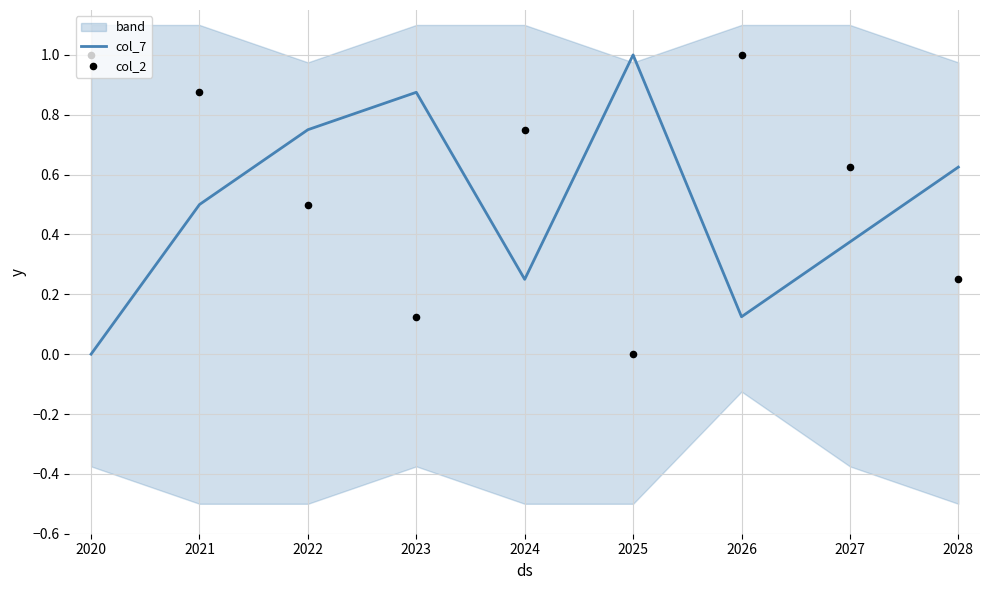

Which series reaches the maximum Y coordinate?

col_7